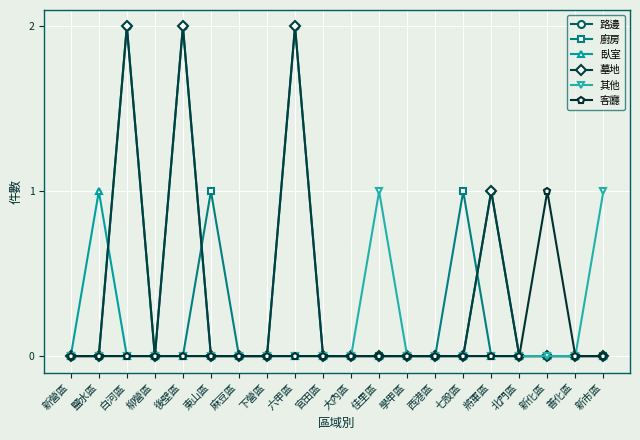

Does the chart have visible grid lines?

Yes